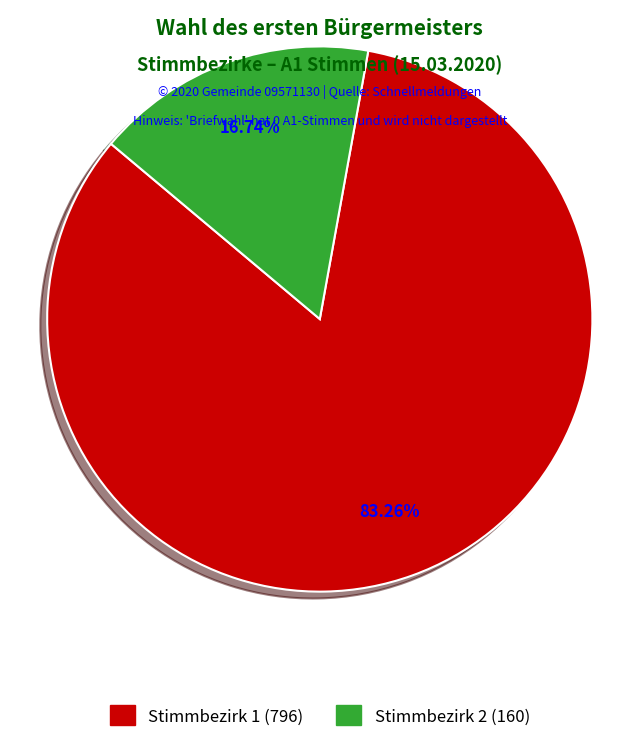

Is there a majority slice in this chart?

Yes